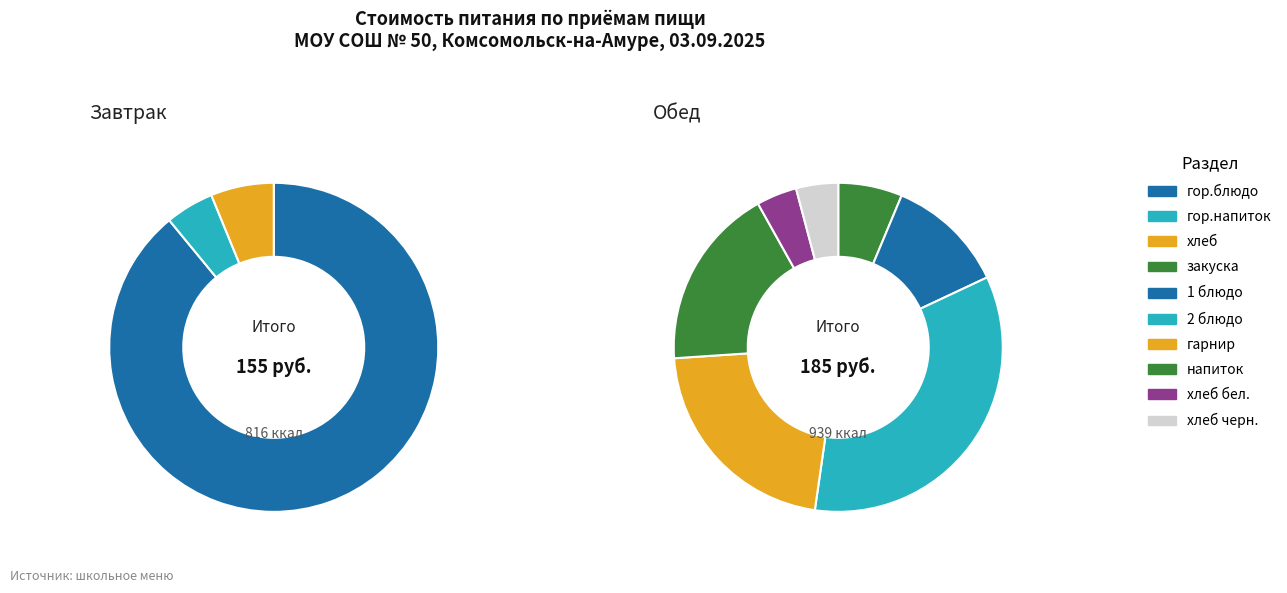

What is the largest slice in the pie chart?

гор.блюдо